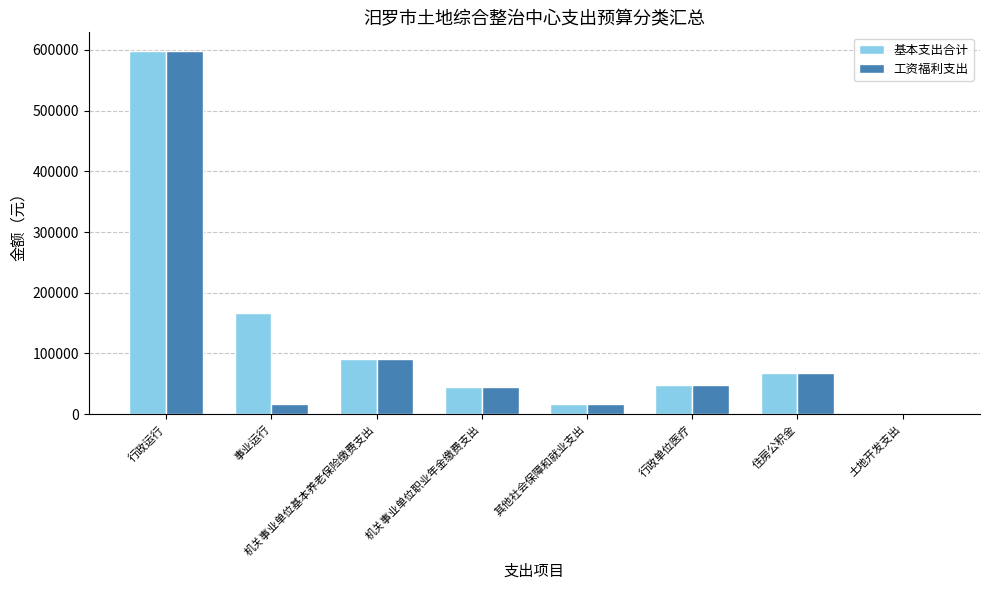

Is it true that 工资福利支出 equals -327921.1 at 土地开发支出?

False